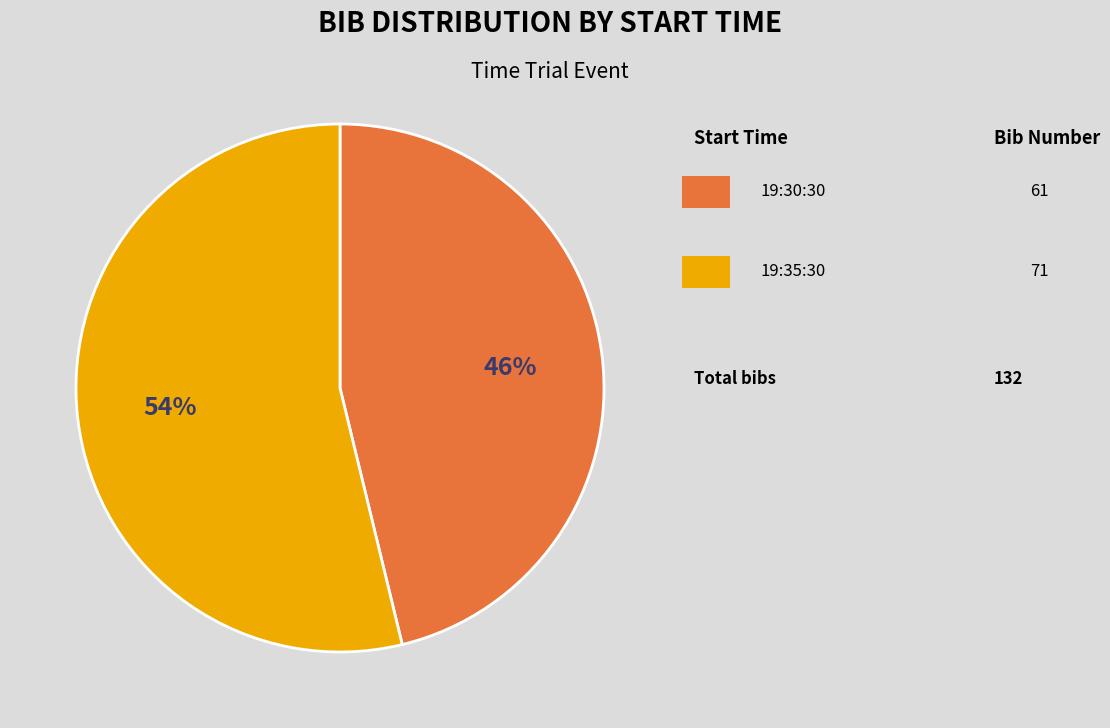

Is there any slice that represents more than half of the pie?

Yes